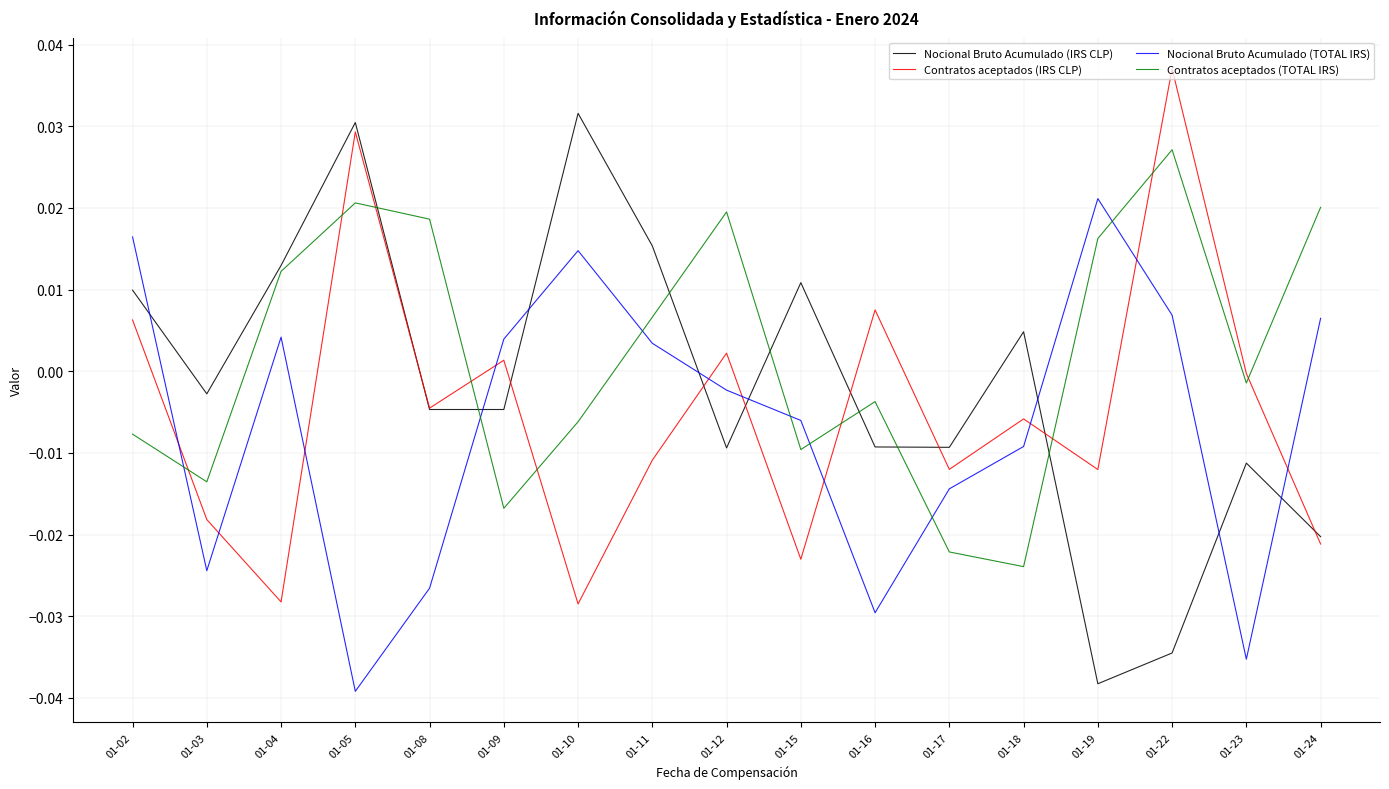

Does the chart display data point markers on the line(s)?

No